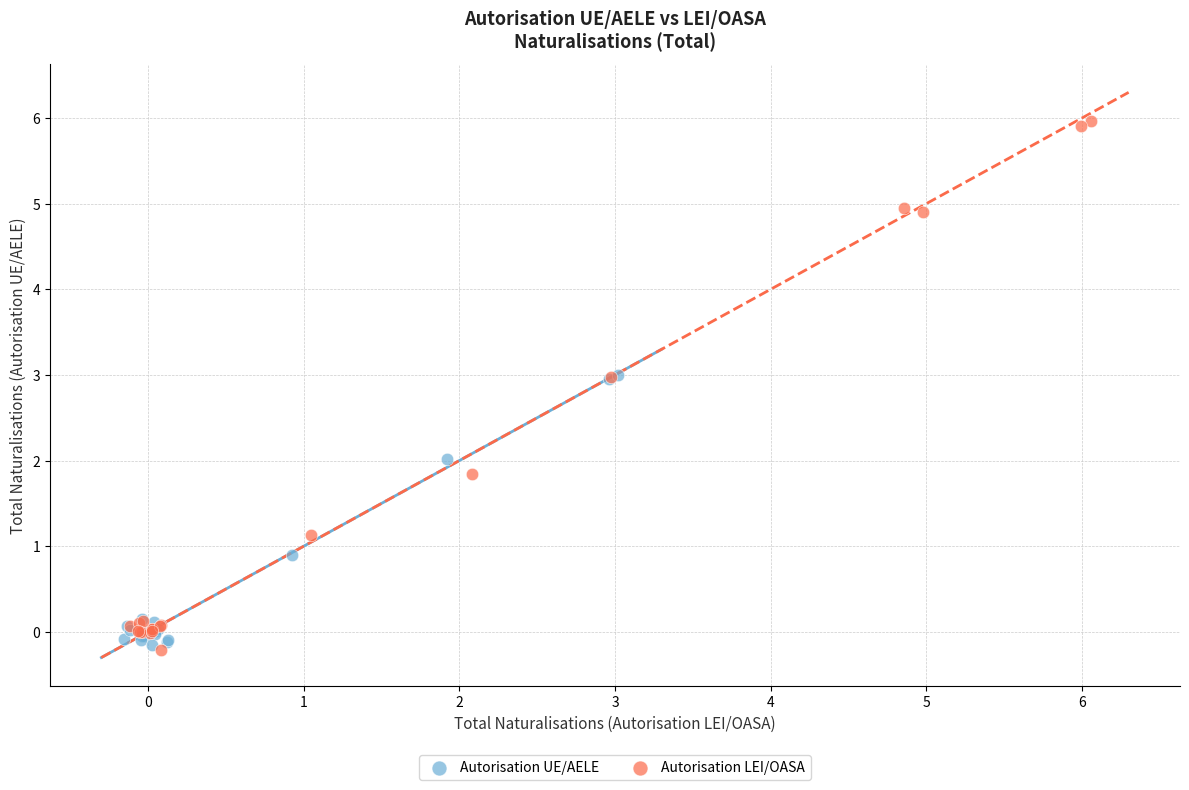

Which series contains the highest Y value?

Autorisation LEI/OASA